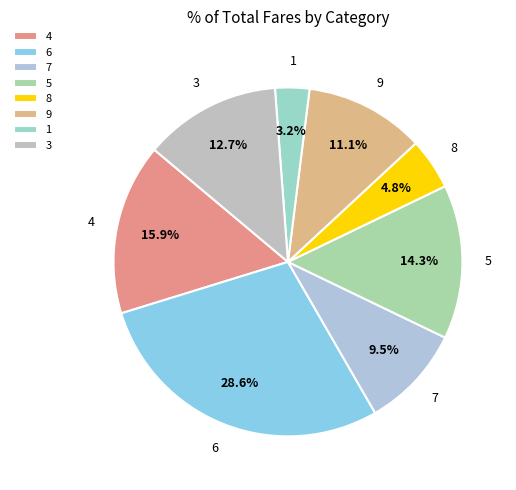

What is the smallest slice in the pie chart?

1